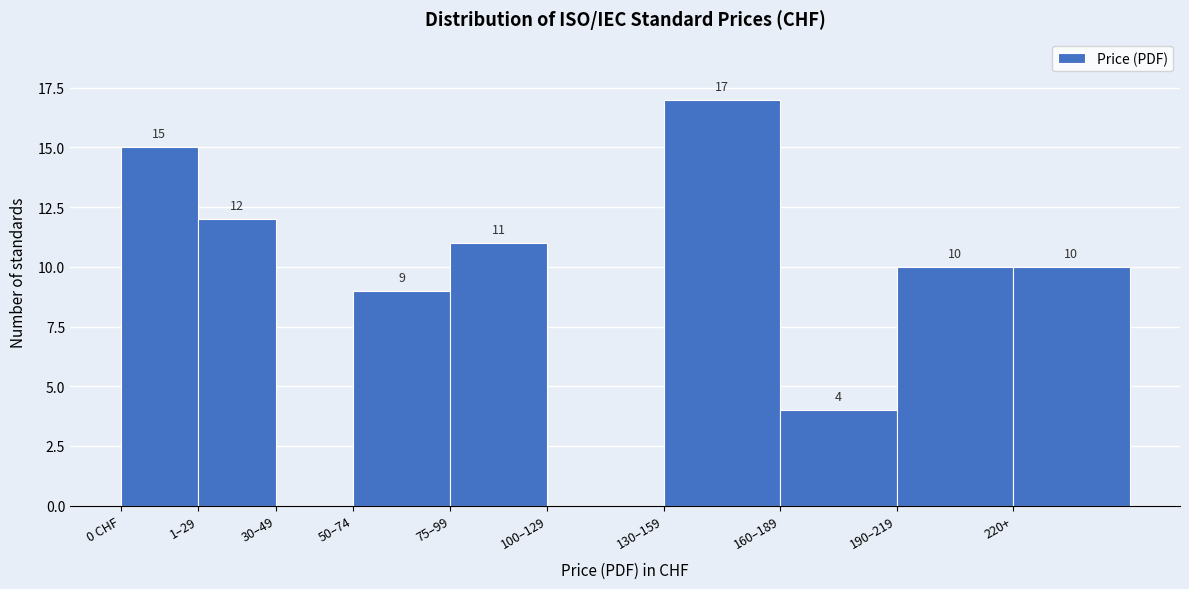

Reading left to right, extract all data points from this chart.

0 CHF=15	1–29=12	30–49=0	50–74=9	75–99=11	100–129=0	130–159=17	160–189=4	190–219=10	220+=10